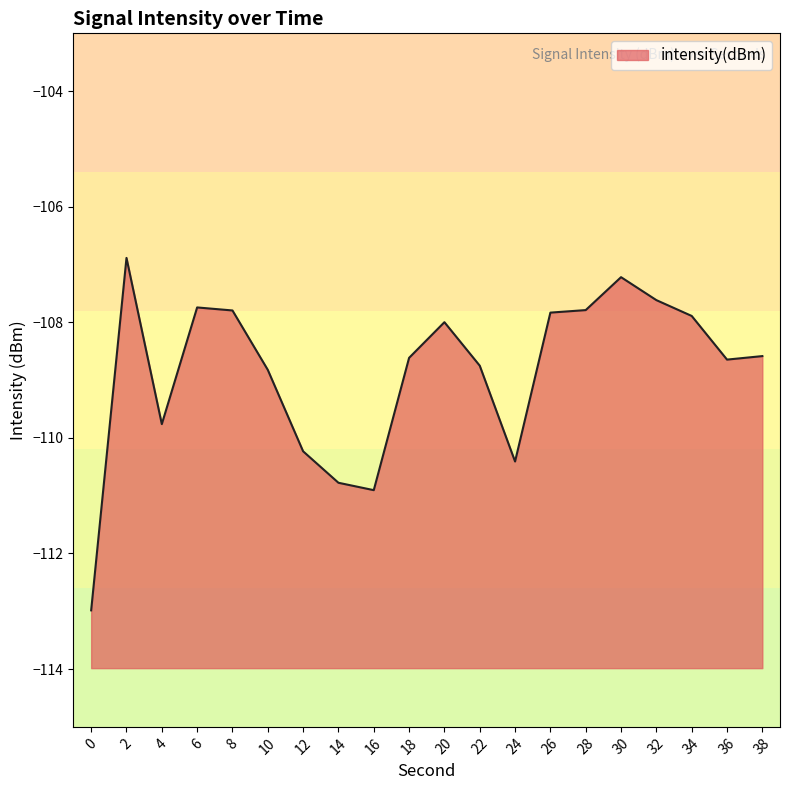

True or false: the data has more than 0 interior local peaks.

True